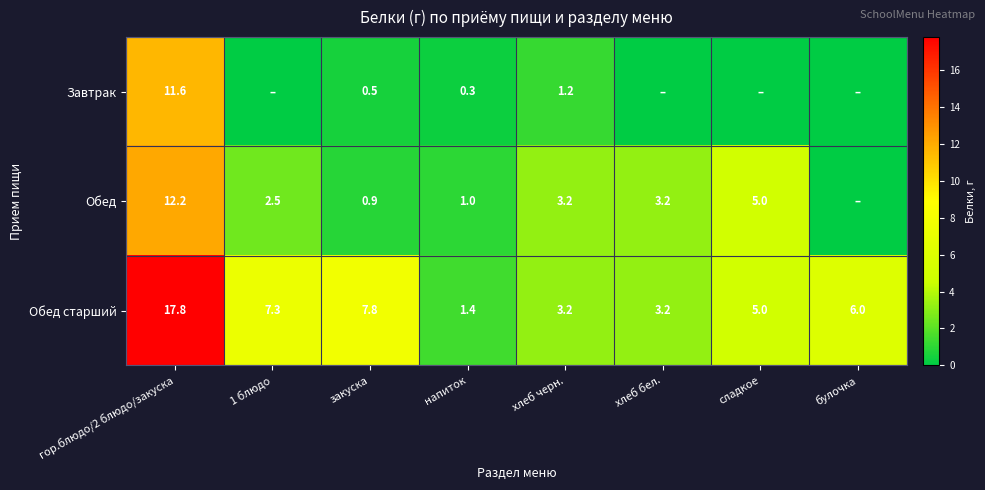

What is the average value of the Обед старший series?

6.5